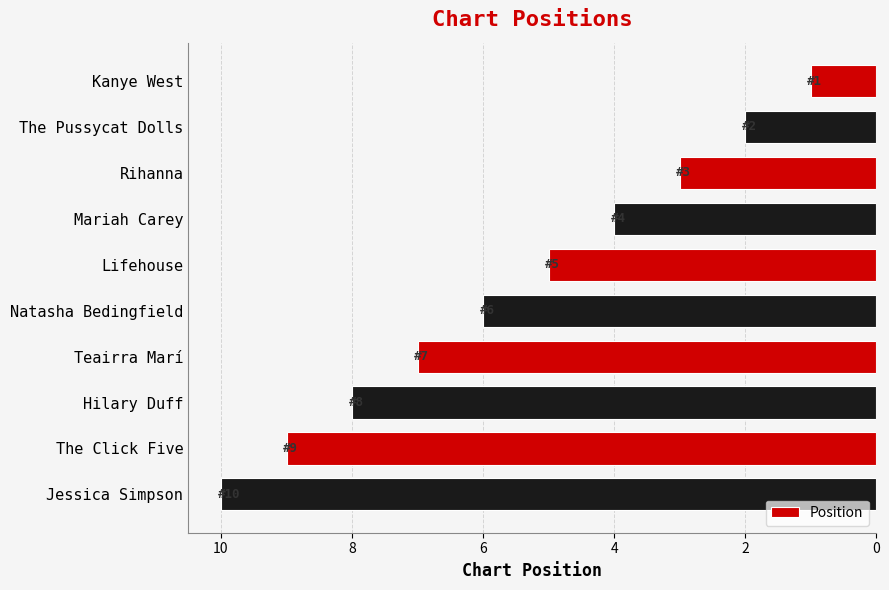

Are the bars grouped side by side (vs. stacked)?

No